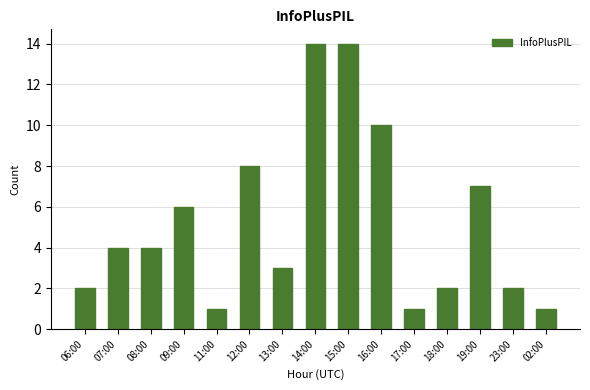

How many data points are less than 4?

7